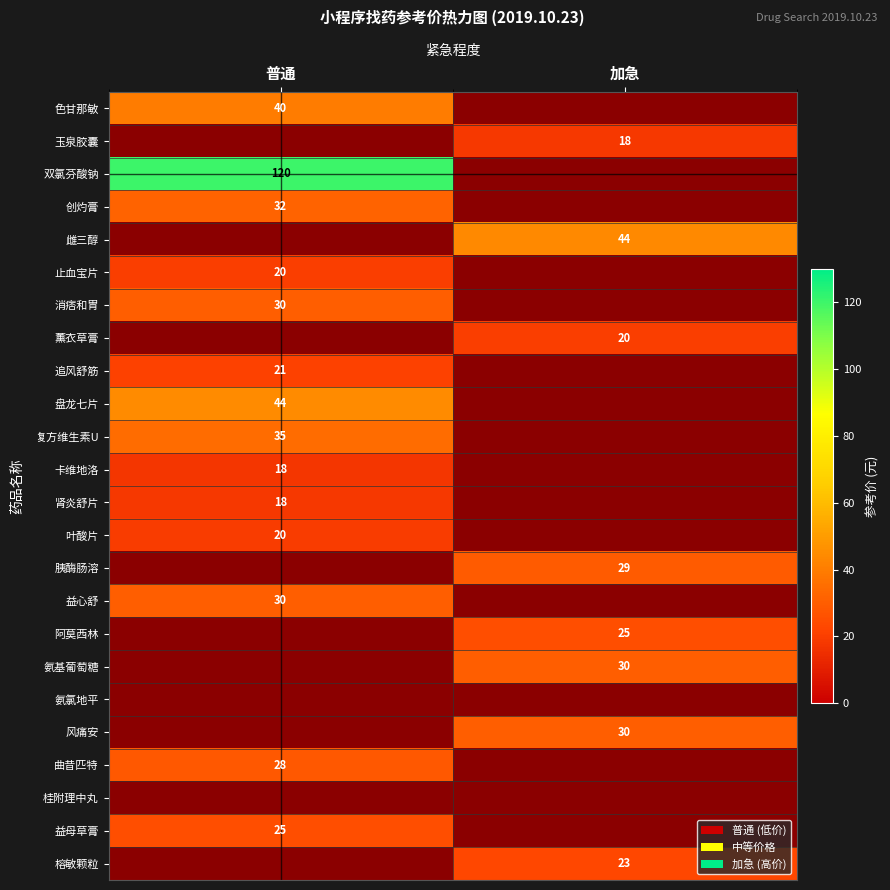

Is the value of 益心舒 at 普通 greater than the value of 追风舒筋 at 普通?

Yes